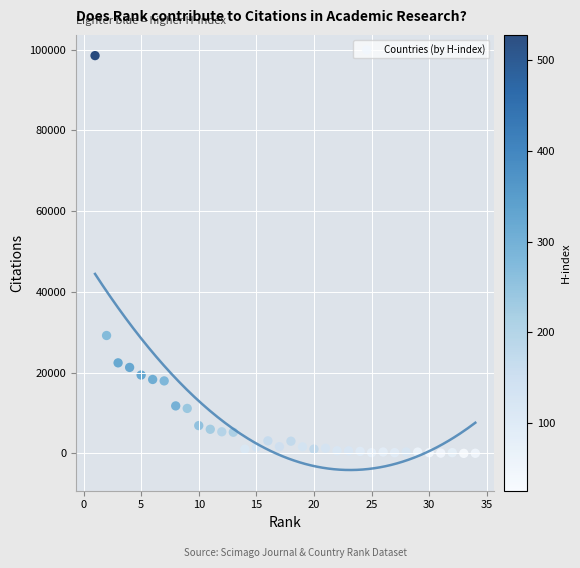

What Y value in the scatter plot is closest to 49264?

29205